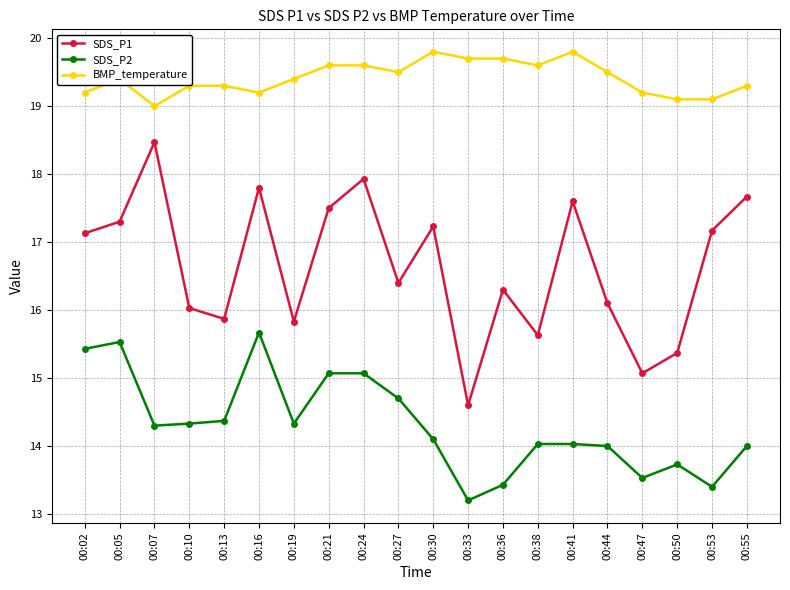

Which series has the largest range (max minus min)?

SDS_P1